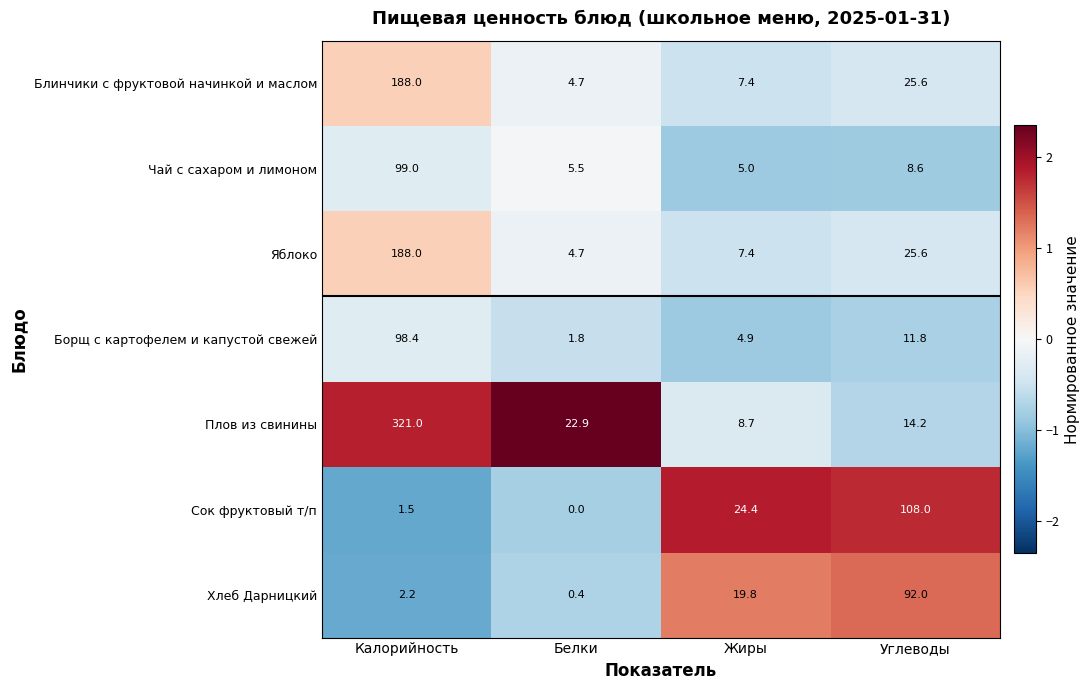

List the labels in order of Чай с сахаром и лимоном value, largest first.

Калорийность, Углеводы, Белки, Жиры